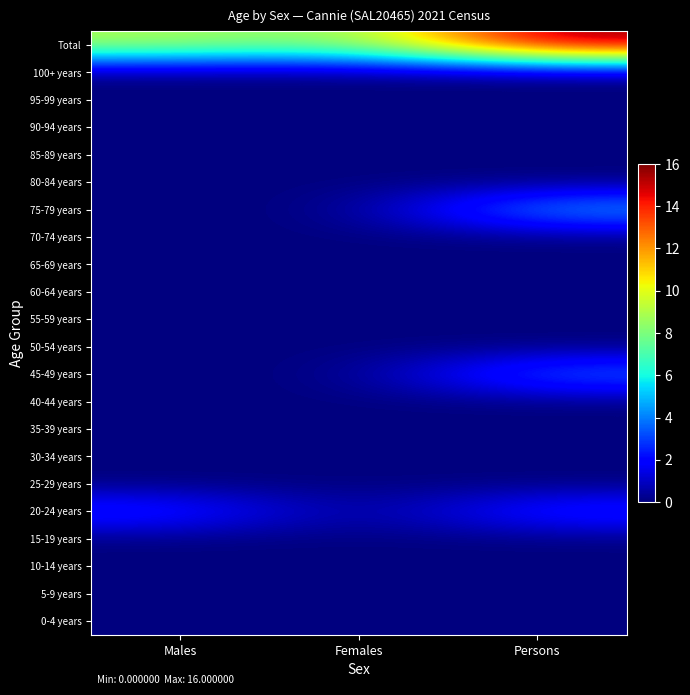

Reading right to left, extract all data points from this chart.

0-4 years: Persons=0	Females=0	Males=0
5-9 years: Persons=0	Females=0	Males=0
10-14 years: Persons=0	Females=0	Males=0
15-19 years: Persons=0	Females=0	Males=0
20-24 years: Persons=3	Females=0	Males=3
25-29 years: Persons=0	Females=0	Males=0
30-34 years: Persons=0	Females=0	Males=0
35-39 years: Persons=0	Females=0	Males=0
40-44 years: Persons=0	Females=0	Males=0
45-49 years: Persons=4	Females=0	Males=0
50-54 years: Persons=0	Females=0	Males=0
55-59 years: Persons=0	Females=0	Males=0
60-64 years: Persons=0	Females=0	Males=0
65-69 years: Persons=0	Females=0	Males=0
70-74 years: Persons=0	Females=0	Males=0
75-79 years: Persons=5	Females=0	Males=0
80-84 years: Persons=0	Females=0	Males=0
85-89 years: Persons=0	Females=0	Males=0
90-94 years: Persons=0	Females=0	Males=0
95-99 years: Persons=0	Females=0	Males=0
100+ years: Persons=0	Females=0	Males=0
Total: Persons=16	Females=8	Males=9